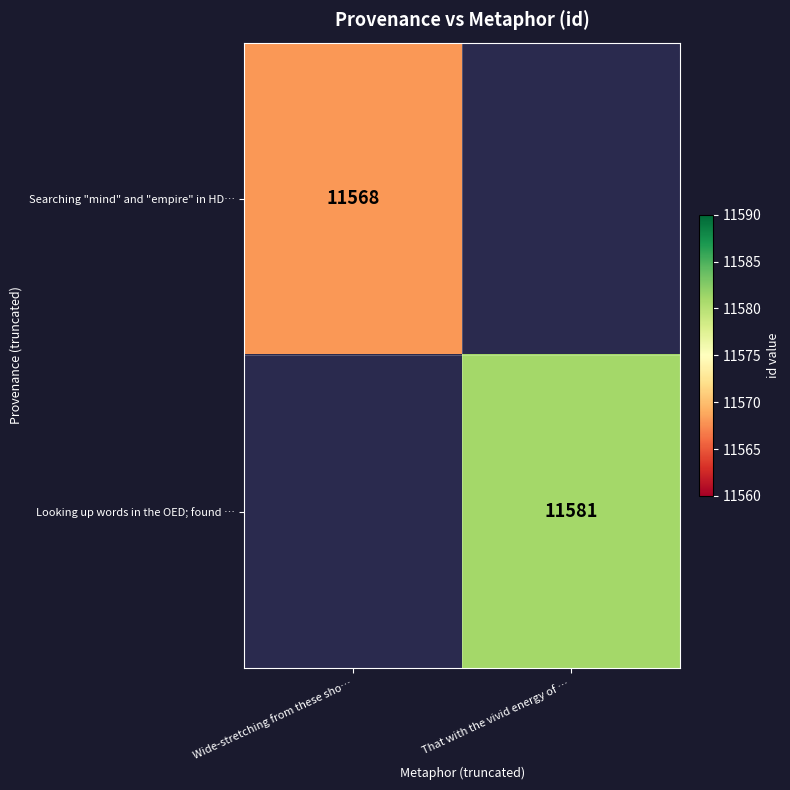

The value of Looking up words in the OED; found … at That with the vivid energy of … is 17576. True or false?

False